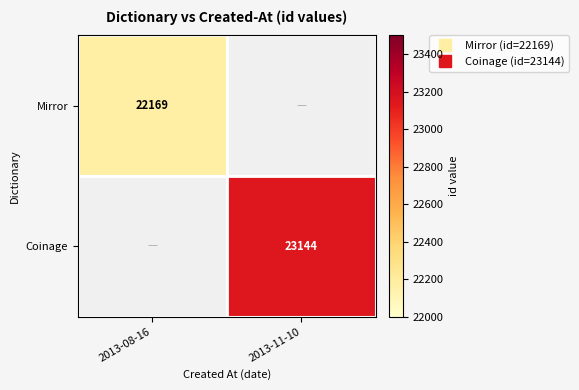

At which label is Mirror closest to 22169?

2013-08-16